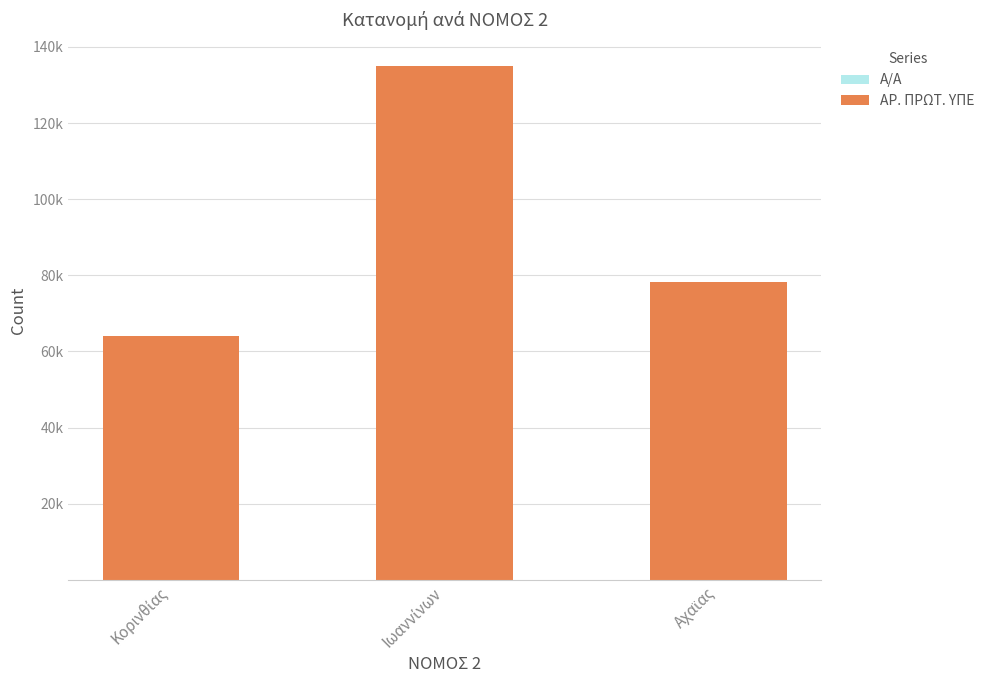

Does the chart contain stacked bars?

Yes